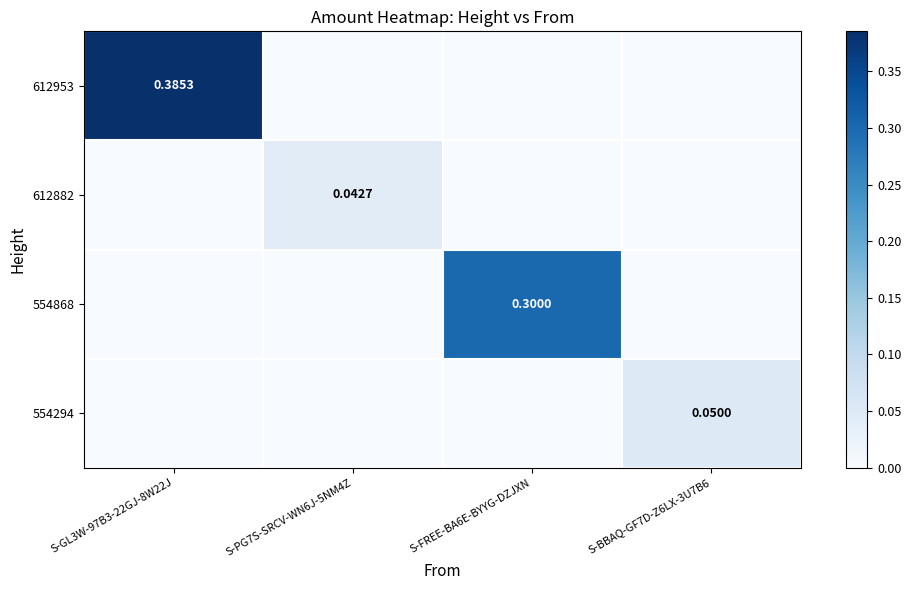

What is the total value across all series at S-GL3W-97B3-22GJ-8W22J?

0.4